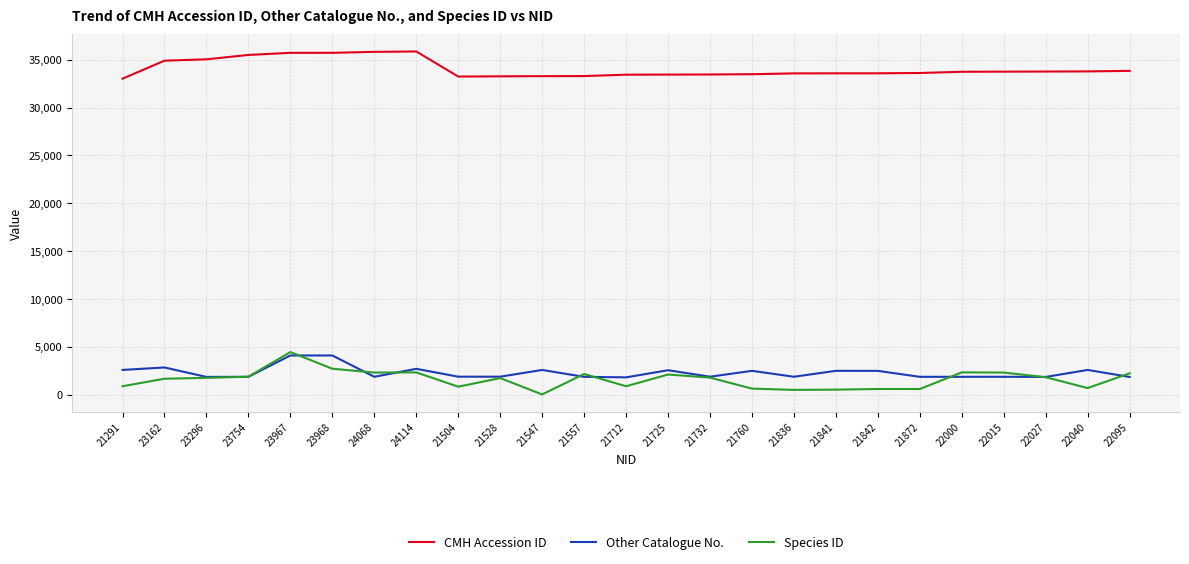

At 21504, list the series in order from smallest to largest.

Species ID, Other Catalogue No., CMH Accession ID